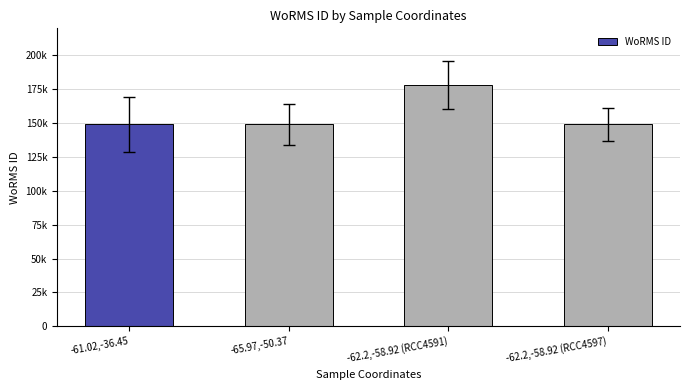

List the labels in order of value, largest first.

-62.2,-58.92 (RCC4591), -61.02,-36.45, -65.97,-50.37, -62.2,-58.92 (RCC4597)